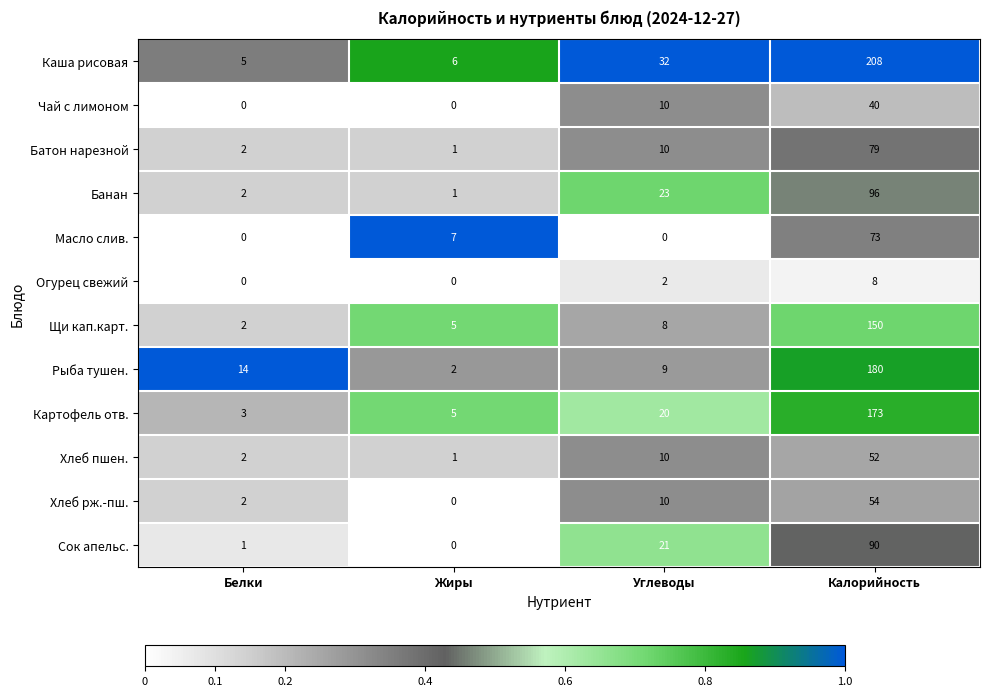

What is the maximum value shown in the chart?

208